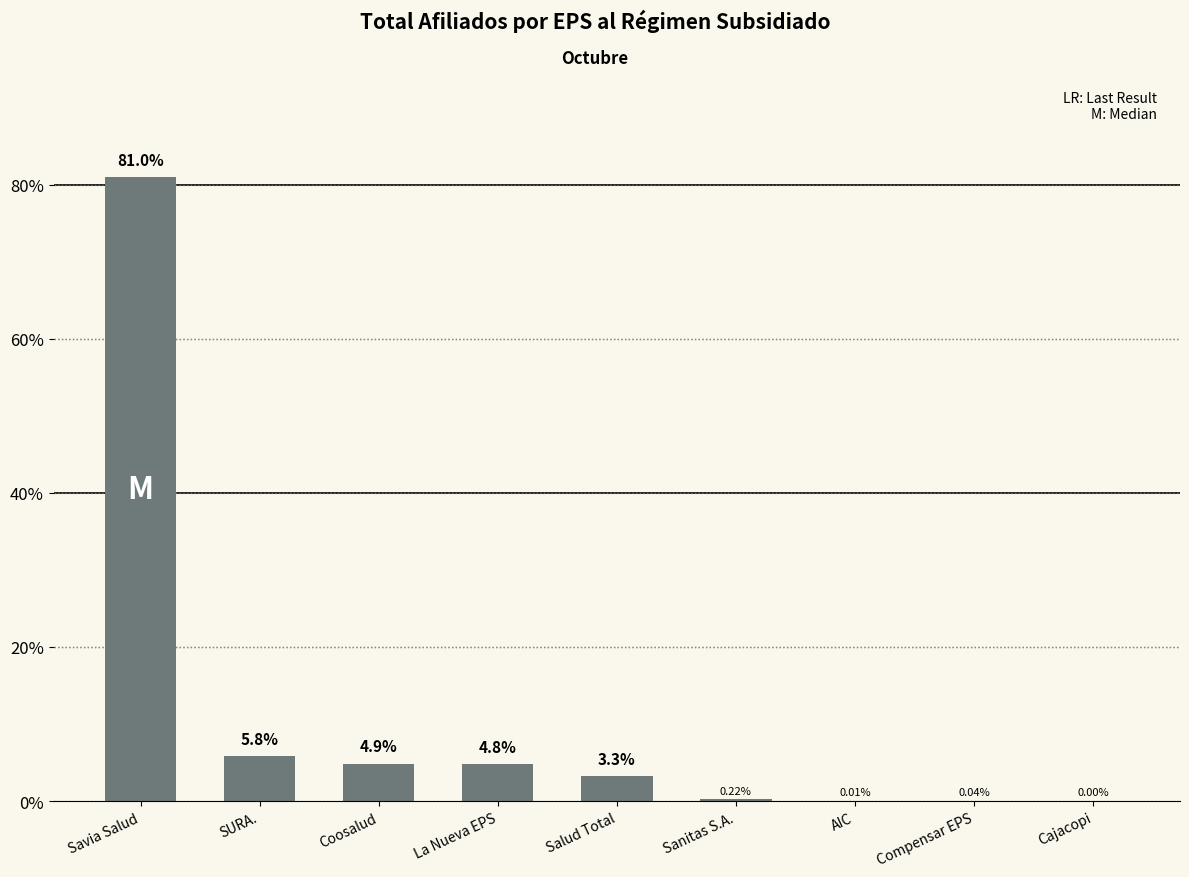

What is the sum of all values?

100.0